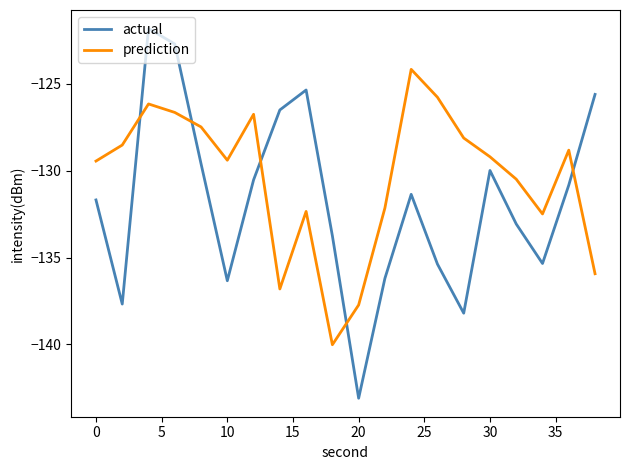

Does the chart have visible grid lines?

No